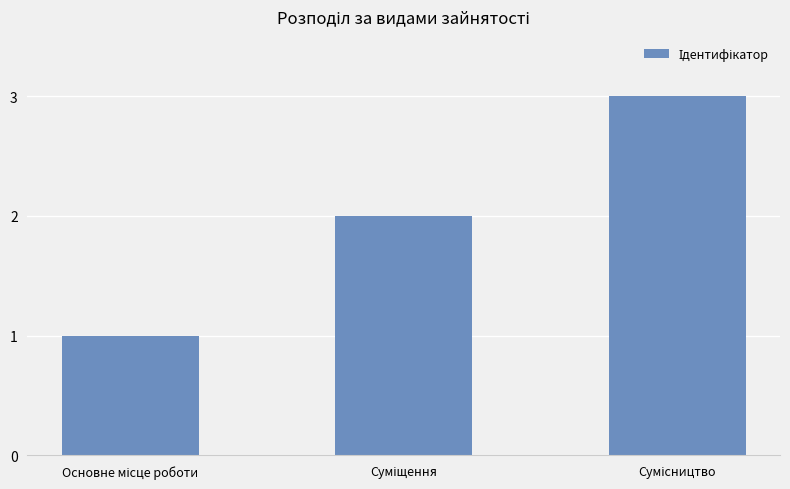

Does the chart contain stacked bars?

No